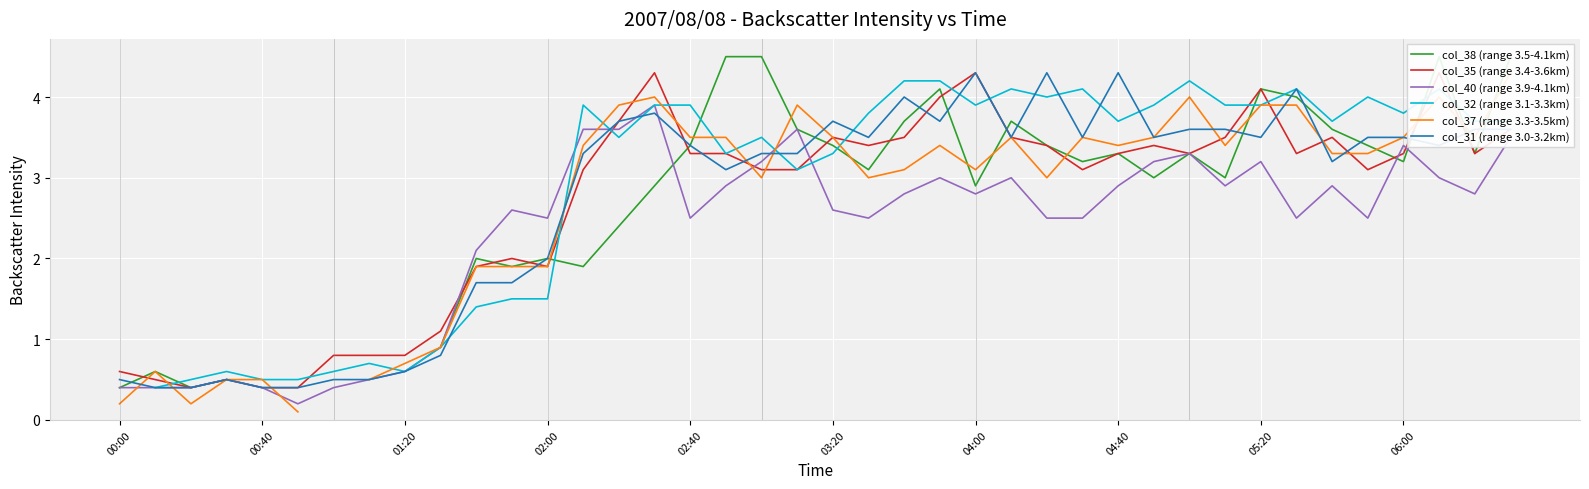

Which series ends up on top after the final intersection of col_40 (range 3.9-4.1km) and col_35 (range 3.4-3.6km)?

col_35 (range 3.4-3.6km)